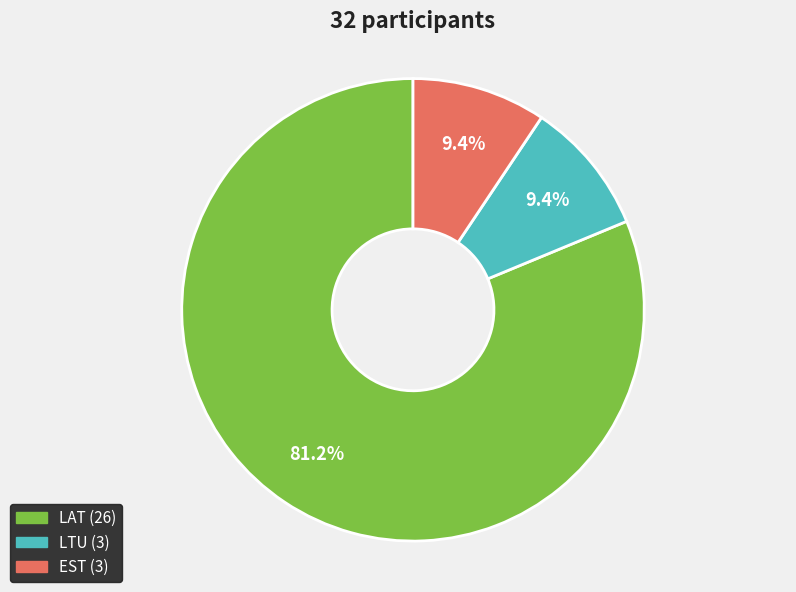

How much of the chart is everything except LTU?

90.6%